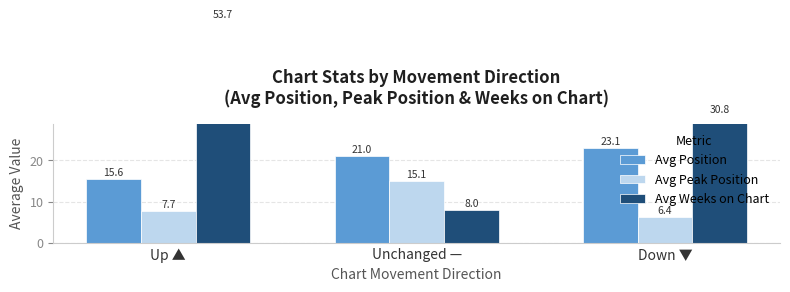

What is the average value of the Avg Peak Position series?

9.7